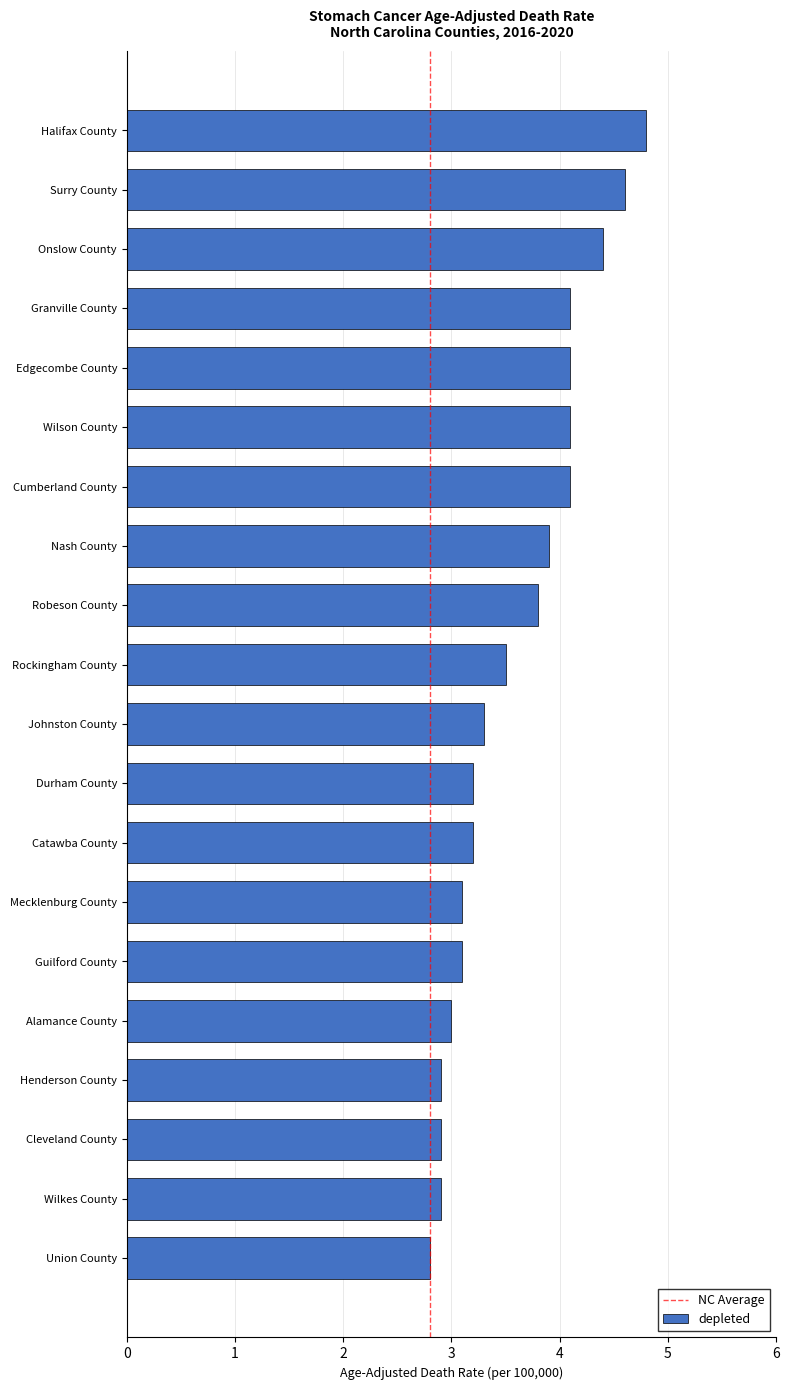

At which label is the value closest to 3?

Alamance County